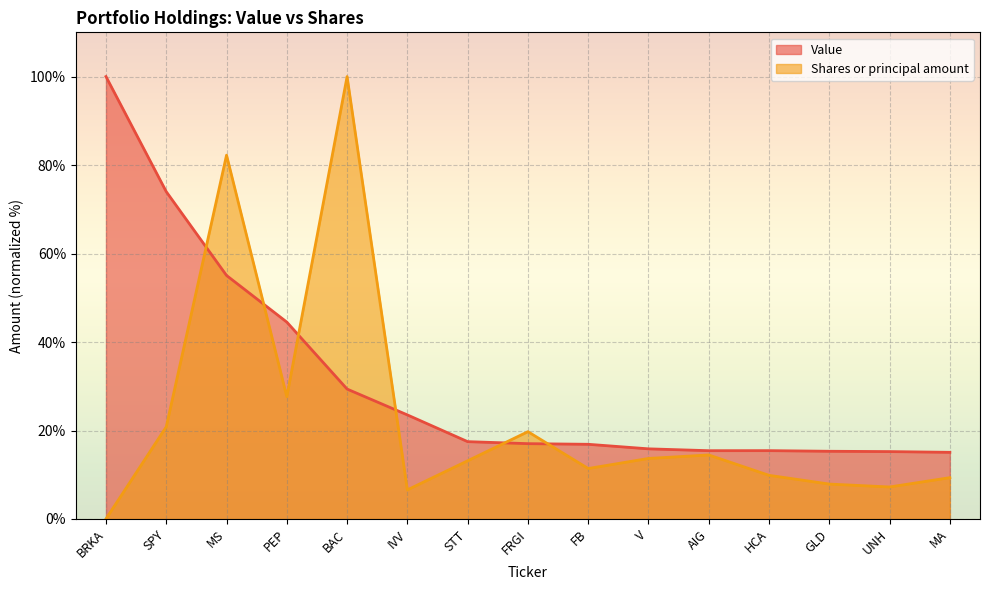

Reading left to right, transcribe all the data shown in this chart.

Value: 100.0	74.0	55.0	44.5	29.4	23.5	17.5	17.0	16.9	15.9	15.4	15.4	15.3	15.2	15.1
Shares or principal amount: 0.0	20.8	82.2	27.6	100.0	6.6	13.2	19.7	11.4	13.7	14.5	9.9	7.9	7.2	9.3